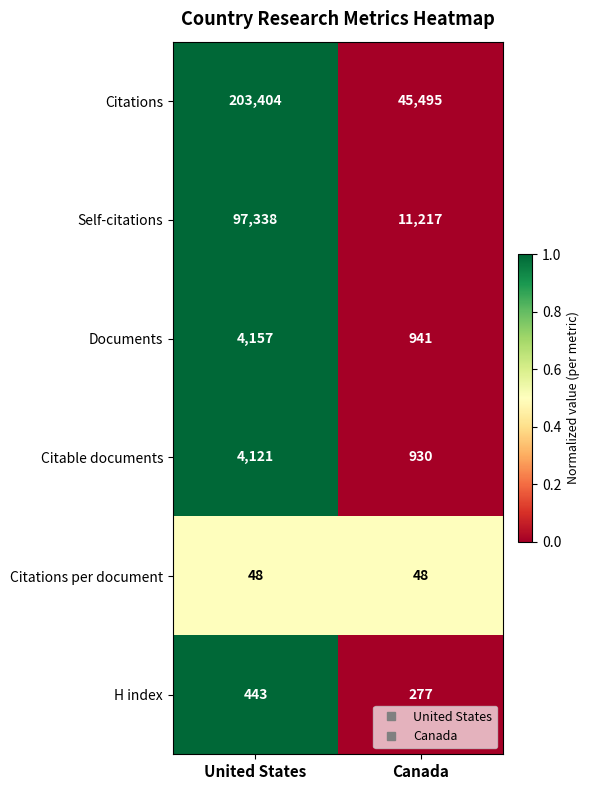

Which series has the largest total across all categories?

Citations